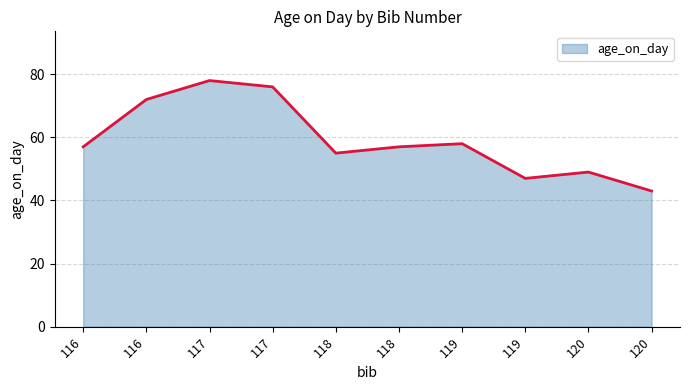

Rank the categories by value from lowest to highest.

120, 119, 120, 118, 116, 118, 119, 116, 117, 117